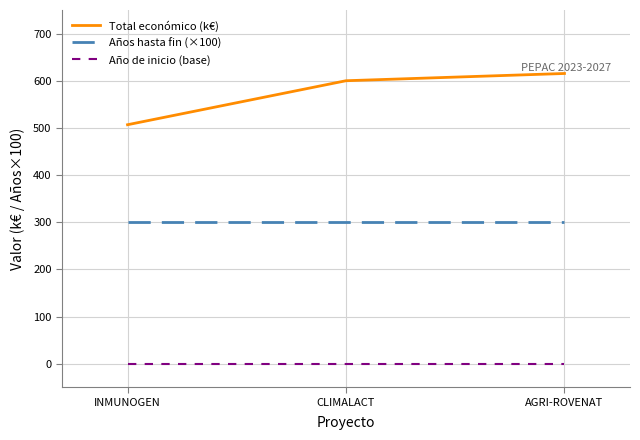

How many lines are shown in the chart?

3